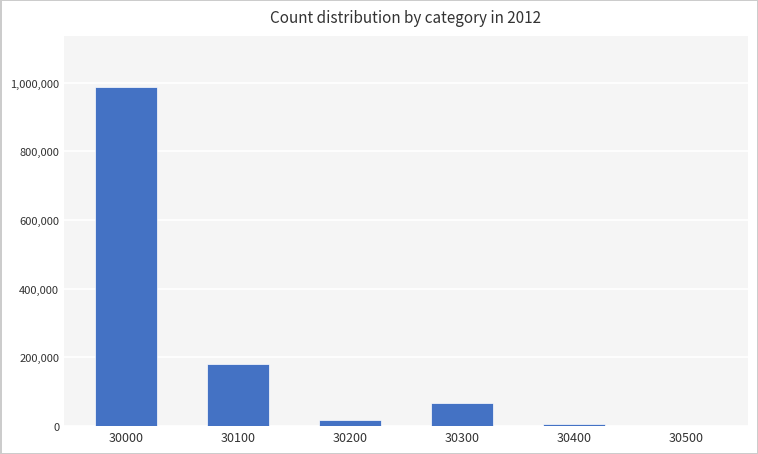

Which label corresponds to the largest value in the chart?

30000